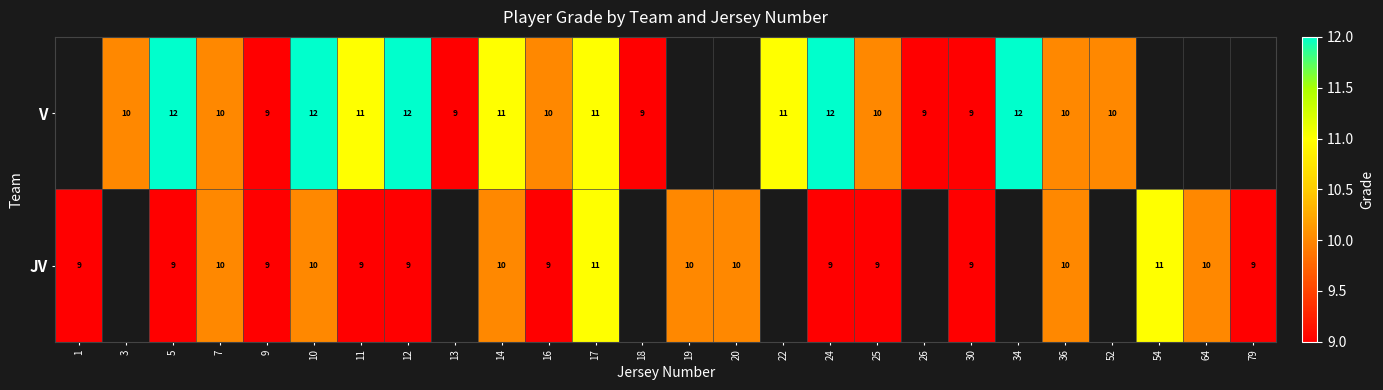

Which label corresponds to the largest value in the chart?

5